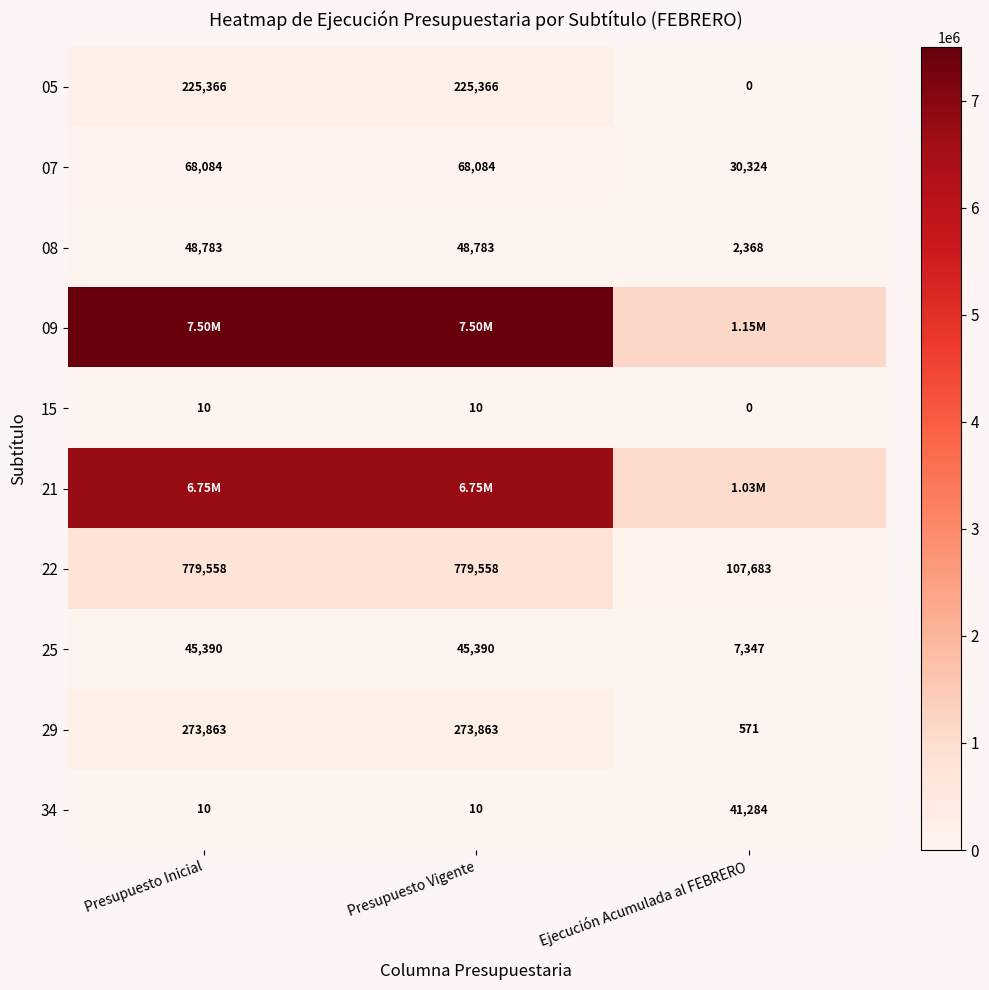

What is the difference between the 08 values at Ejecución Acumulada al FEBRERO and Presupuesto Vigente?

46415